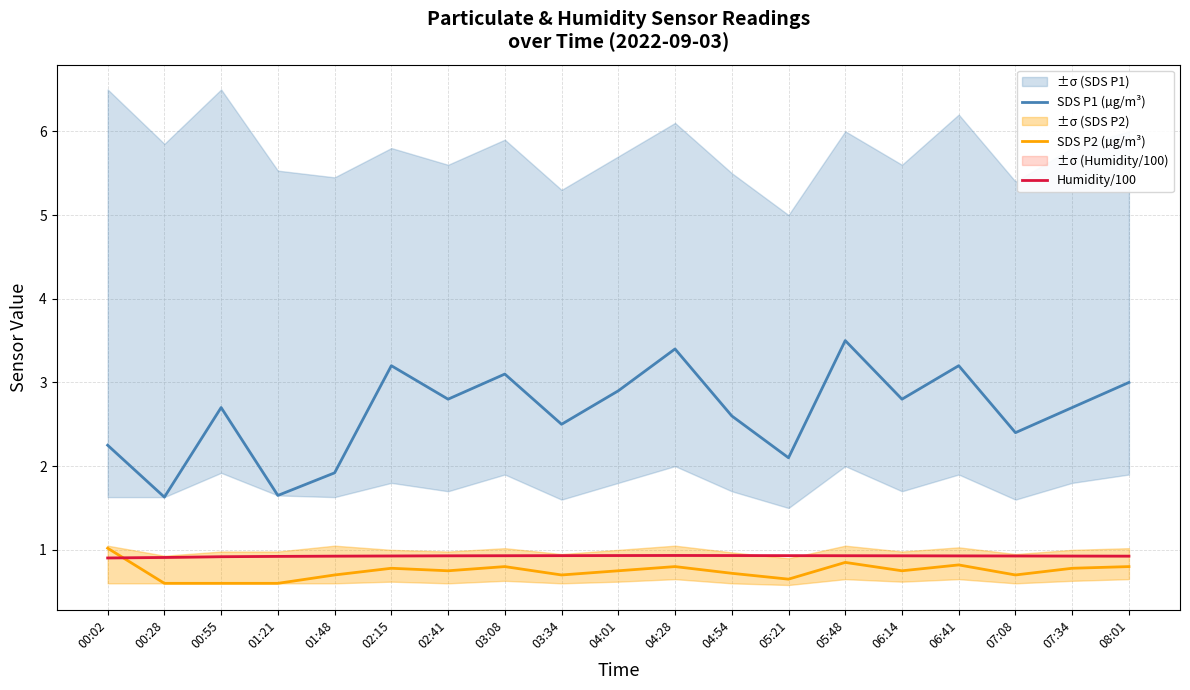

What is the value of the Humidity/100 point at the 2nd from the left?

0.9